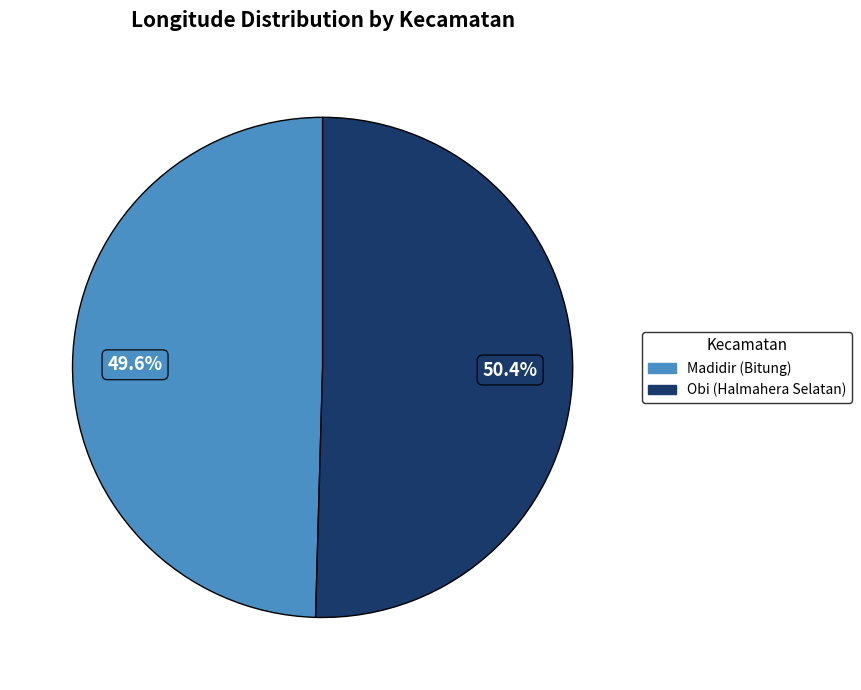

To the nearest percent, what percentage of the pie is Obi (Halmahera Selatan)?

50%